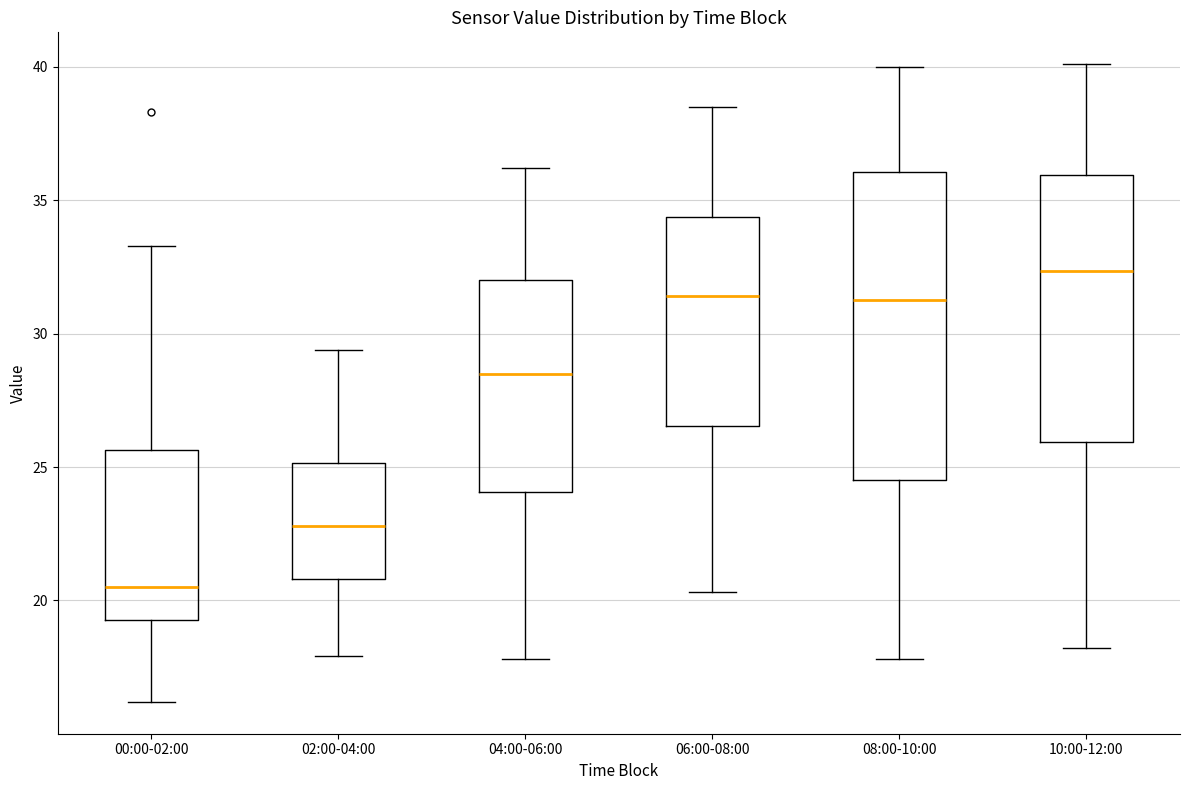

Reading left to right, read every box against the y-axis: the position of its median line, the range the box covers, and the ends of its whiskers. The values are not printed on the chart, so give them approximately, as read against the axis.

00:00-02:00: median 20.5, box 19.5 to 25.5, whiskers 16.0 to 33.5
02:00-04:00: median 23.0, box 21.0 to 25.0, whiskers 18.0 to 29.5
04:00-06:00: median 28.5, box 24.0 to 32.0, whiskers 18.0 to 36.0
06:00-08:00: median 31.5, box 26.5 to 34.5, whiskers 20.5 to 38.5
08:00-10:00: median 31.5, box 24.5 to 36.0, whiskers 18.0 to 40.0
10:00-12:00: median 32.5, box 26.0 to 36.0, whiskers 18.0 to 40.0